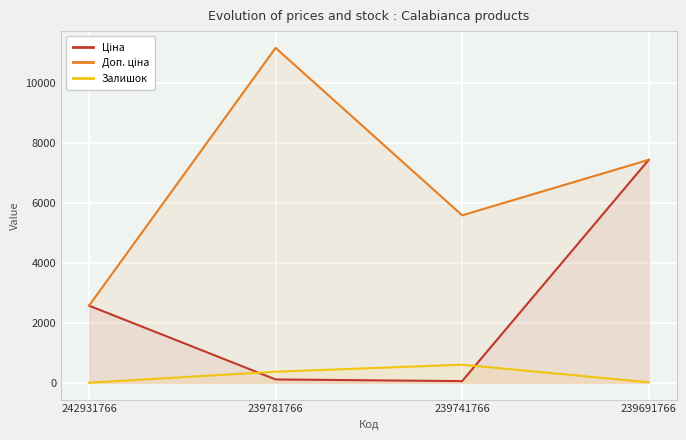

True or false: Ціна and Залишок intersect in this chart.

True